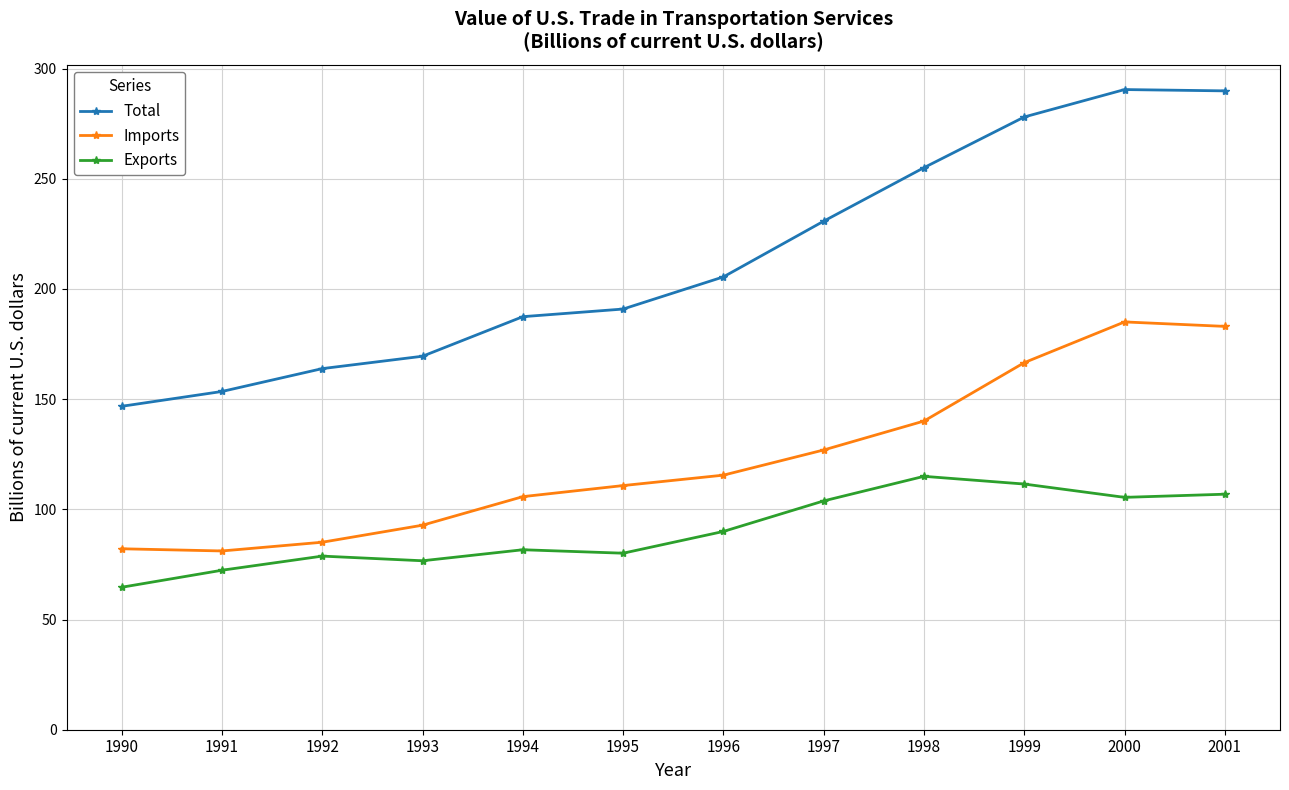

Read the Imports value at 2001.

183.0